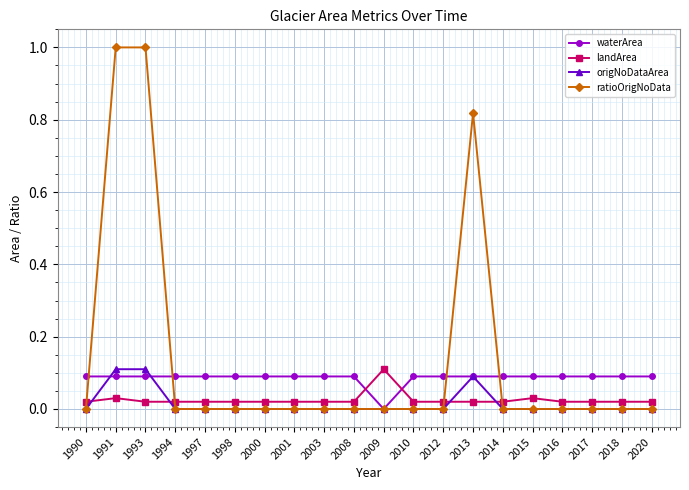

What is the total value across all series at 2012?

0.1